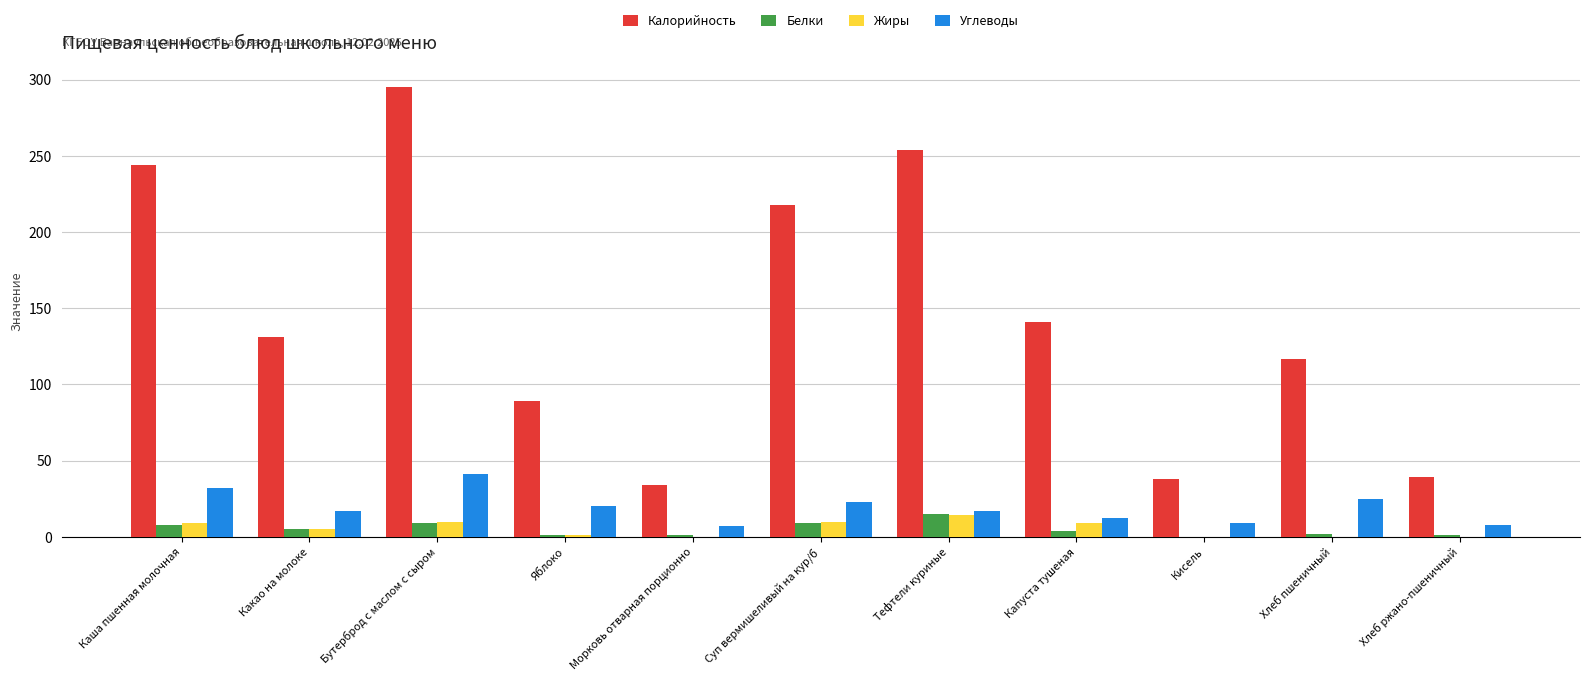

Which series changed the most between Суп вермишеливый на кур/б and Кисель?

Калорийность